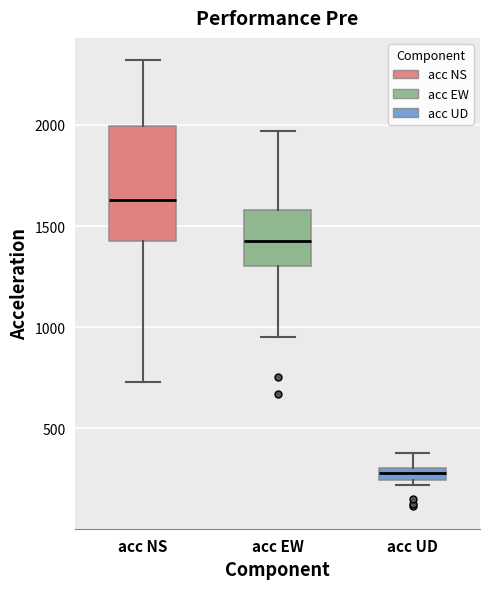

Which box is the tallest, from its lower edge to its upper edge?

acc NS